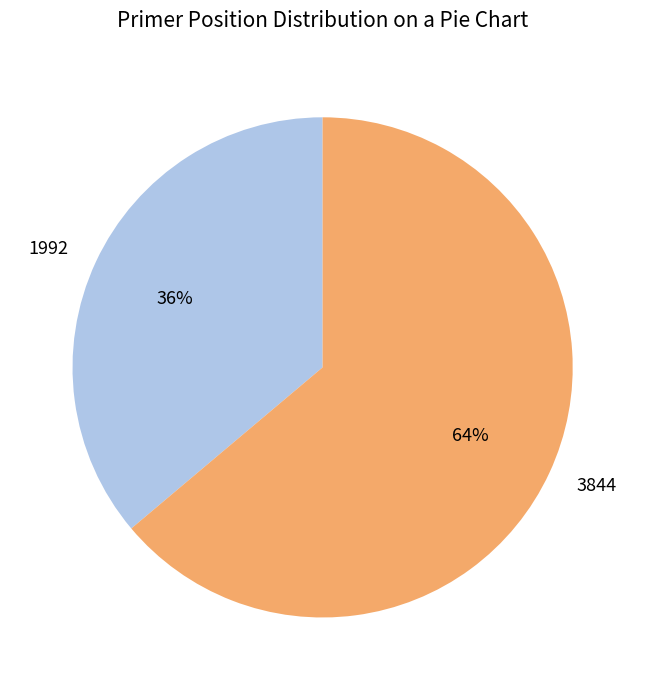

Is 3844 the majority of the pie?

Yes